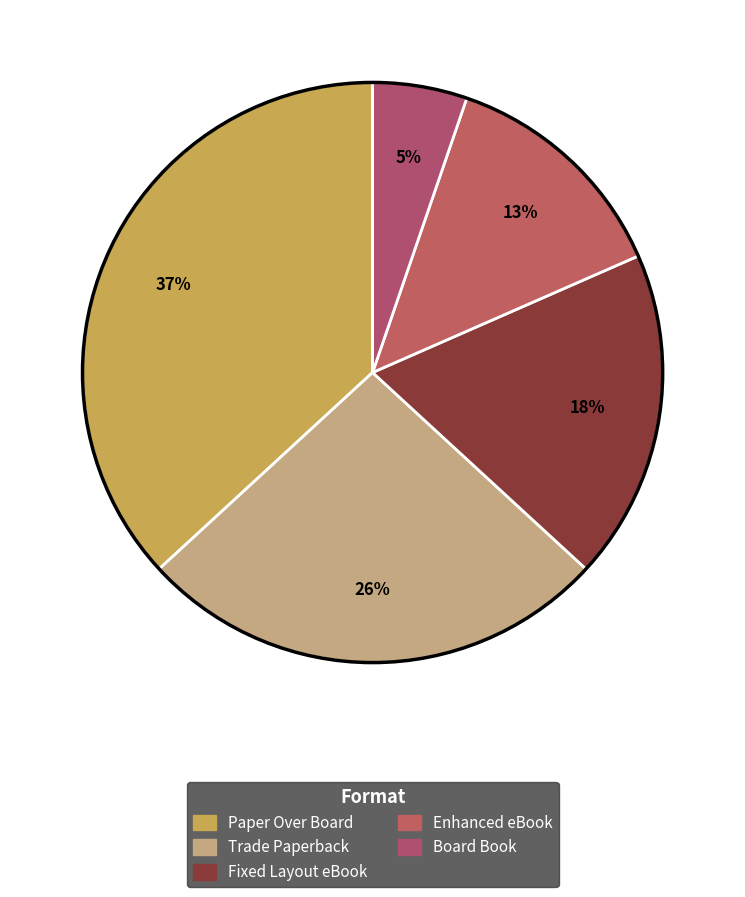

The Board Book slice represents 15% of the pie. True or false?

False